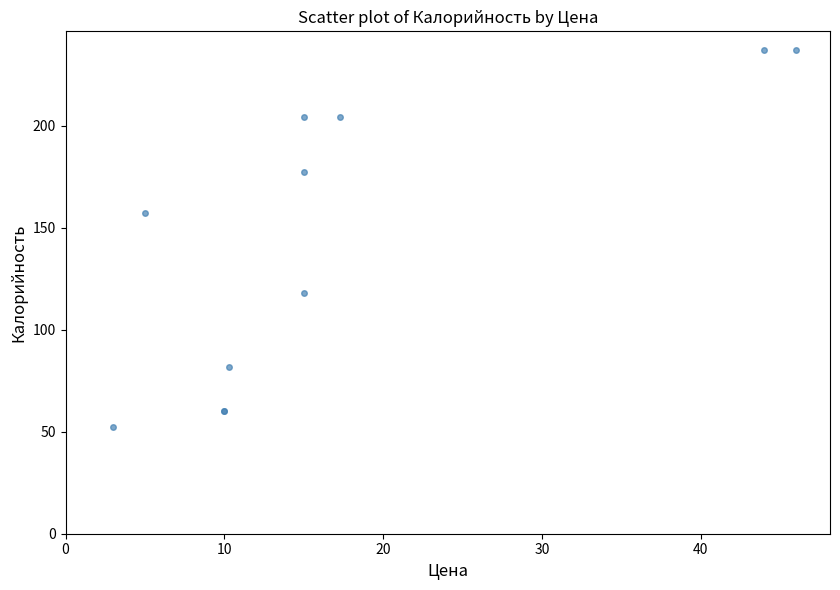

What Y value in the scatter plot is closest to 144?

157.2